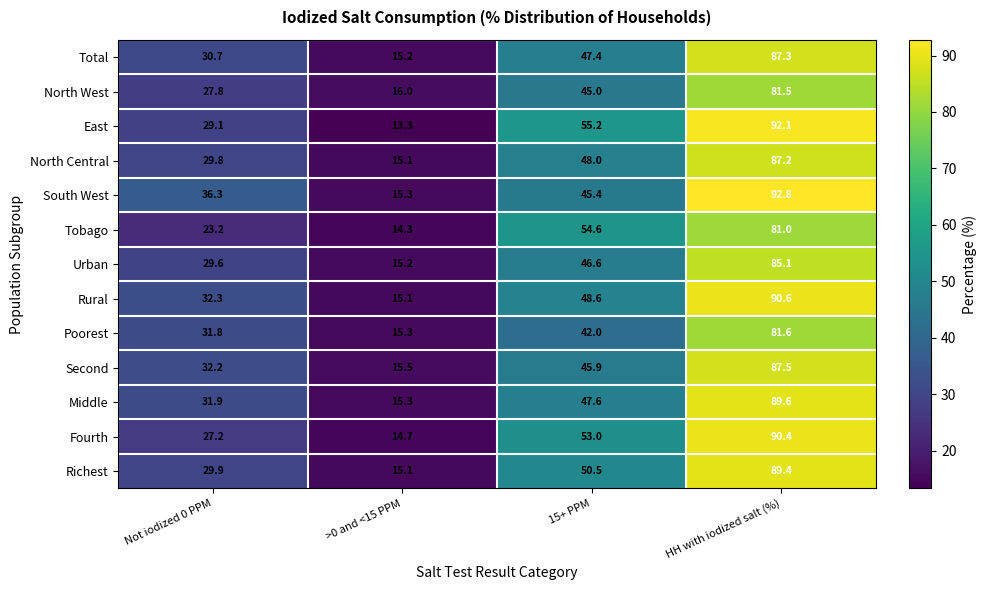

Rank the series at 15+ PPM from lowest to highest value.

Poorest, North West, South West, Second, Urban, Total, Middle, North Central, Rural, Richest, Fourth, Tobago, East